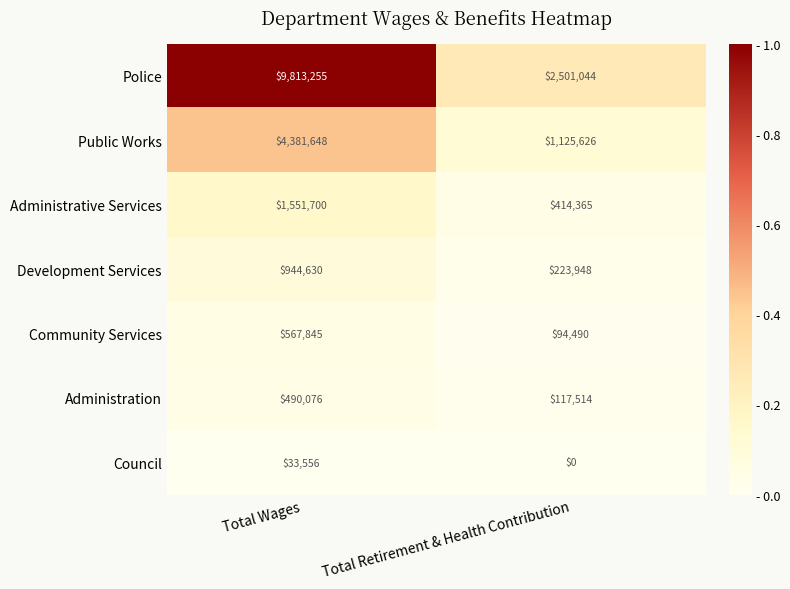

What is the sum of the Development Services values at Total Wages and Total Retirement & Health Contribution?

1168578